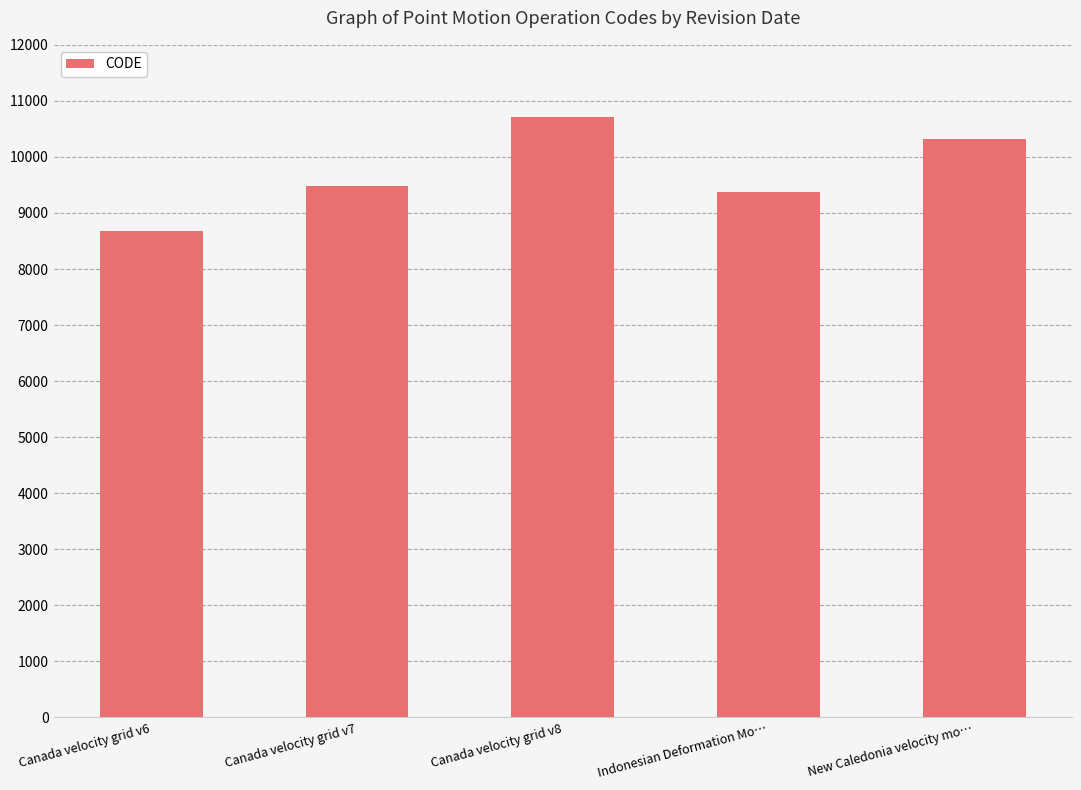

What is the maximum value shown in the chart?

10707